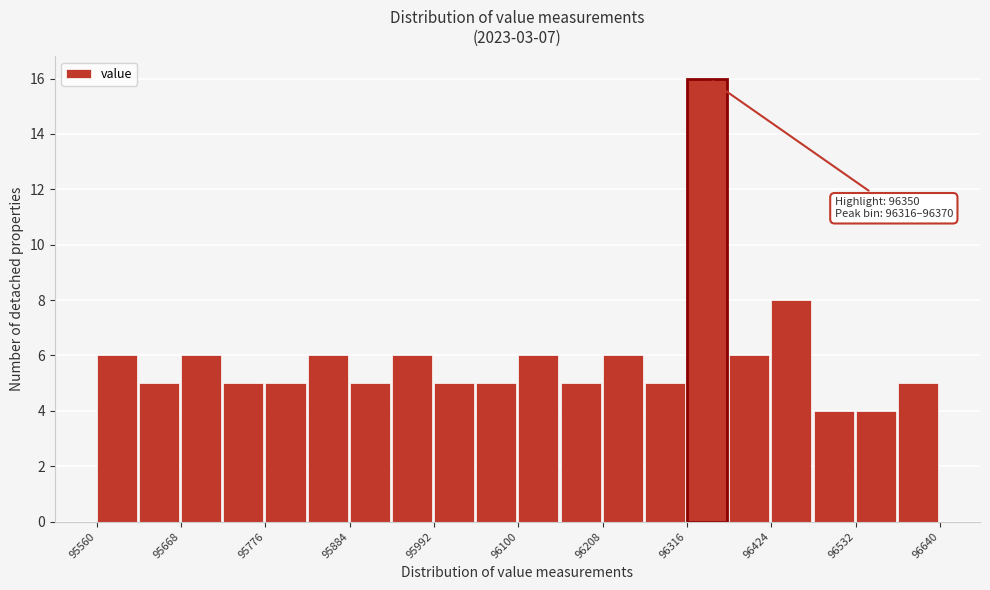

Around what value on the x-axis is the tallest bar? Give the approximate position of its centre, as read against the axis.

96340